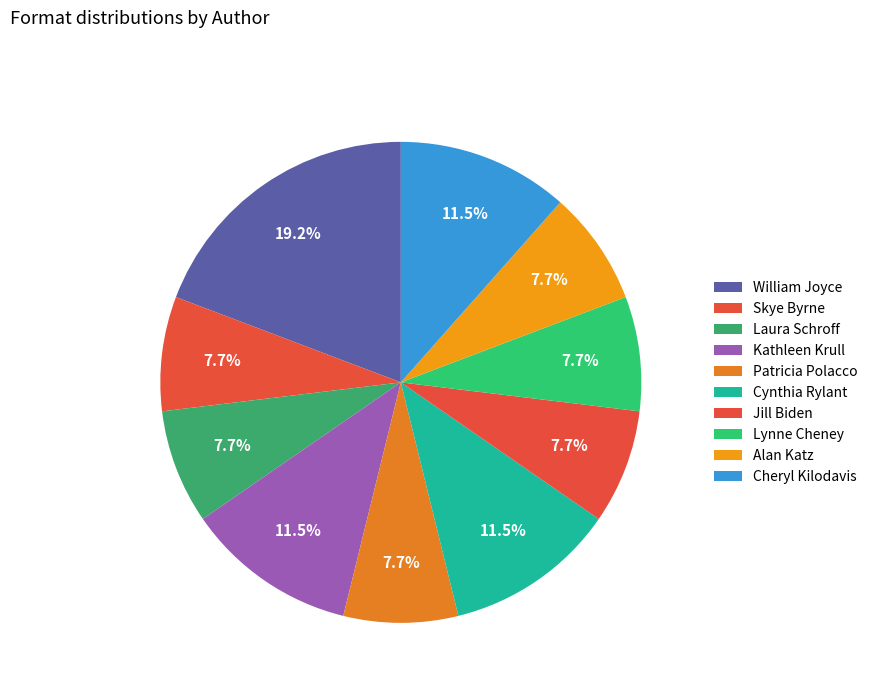

How many segments does this pie chart have?

10